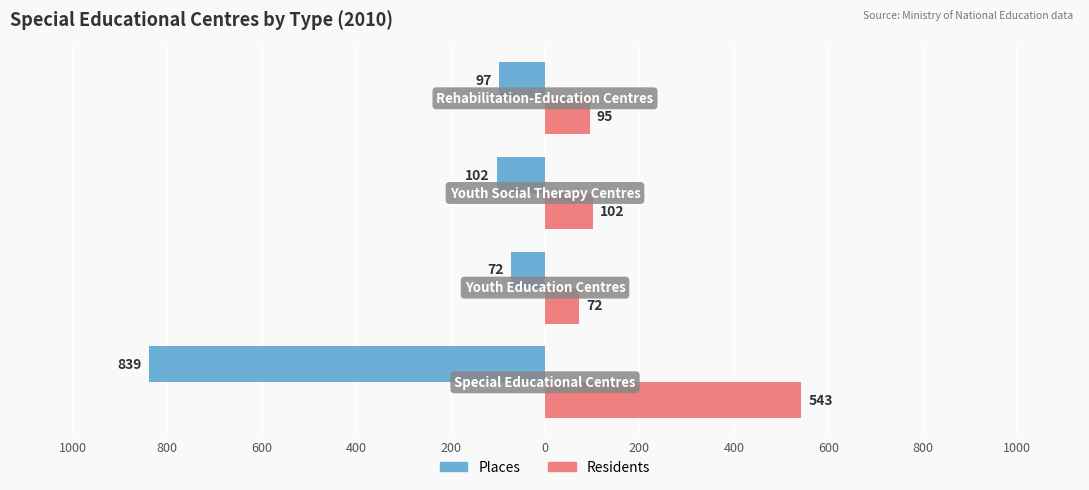

What are all the series names shown in the legend?

Places, Residents